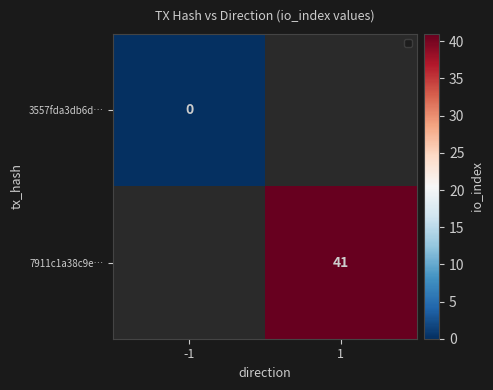

How many series are shown in this chart?

2